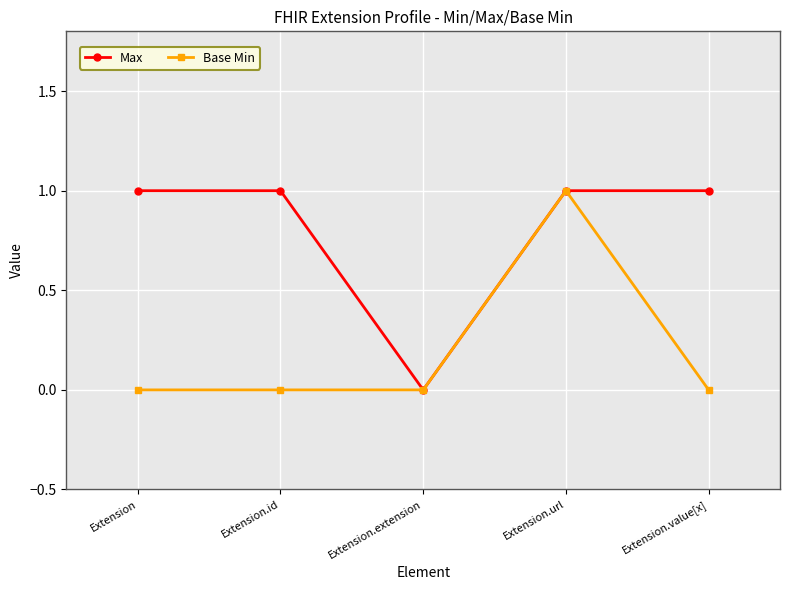

What are all the series names shown in the legend?

Max, Base Min